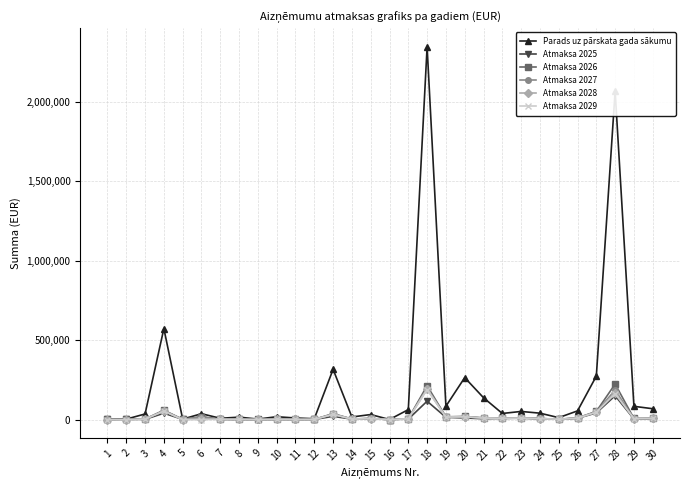

The value of Parads uz pārskata gada sākumu at 18 is 2345031.0. True or false?

True